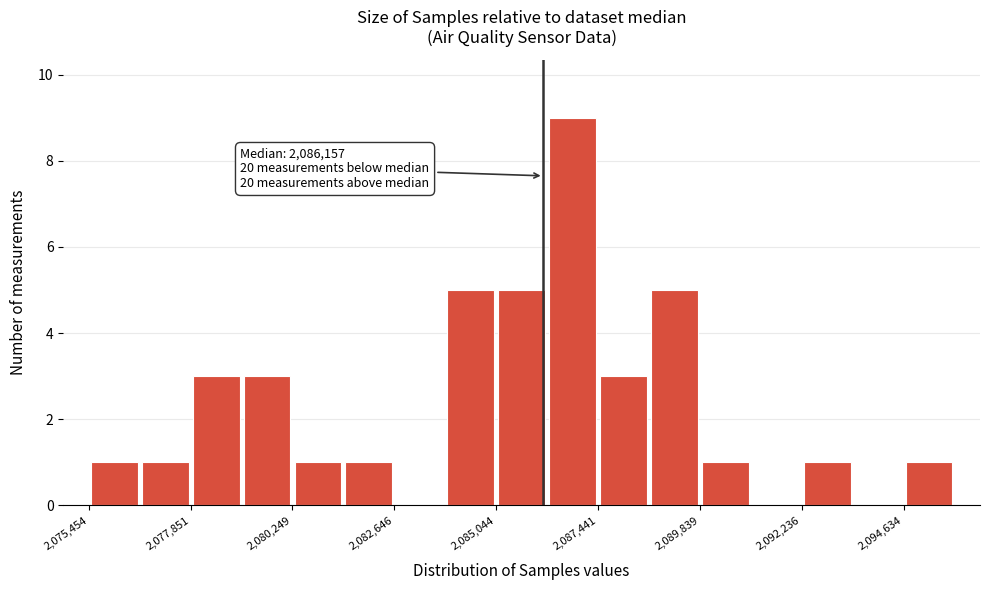

Around what value on the x-axis is the tallest bar? Give the approximate position of its centre, as read against the axis.

2087000